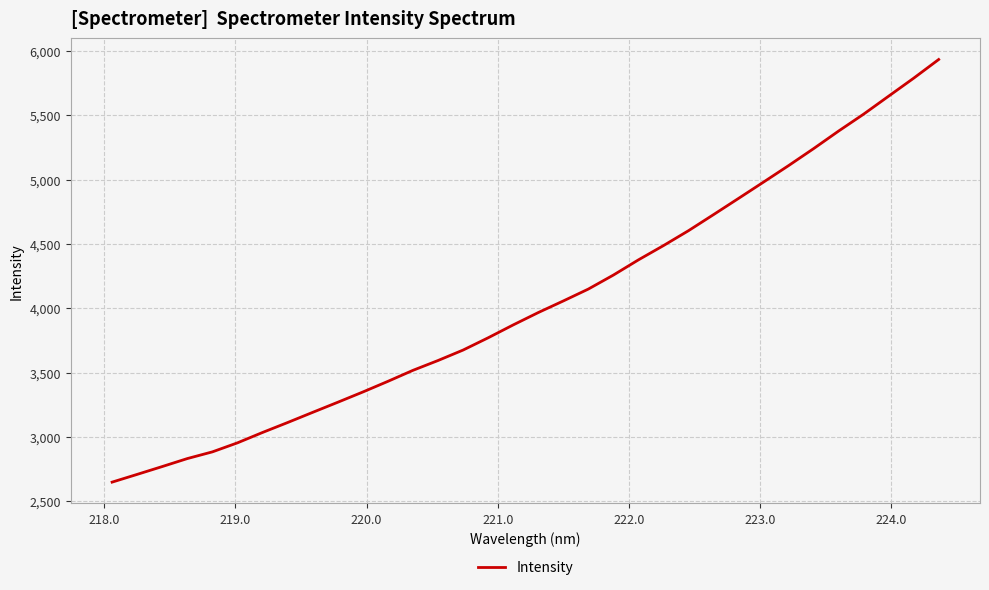

What is the smallest value displayed?

2648.9